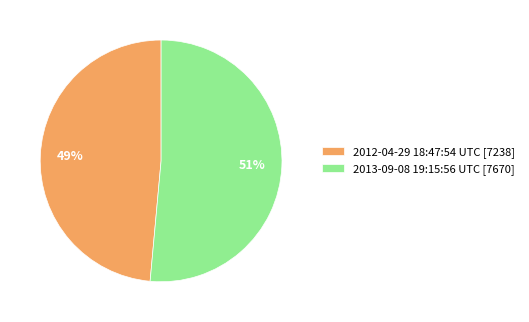

To the nearest percent, what is the combined percentage of 2013-09-08 19:15:56 UTC [7670] and 2012-04-29 18:47:54 UTC [7238]?

100%